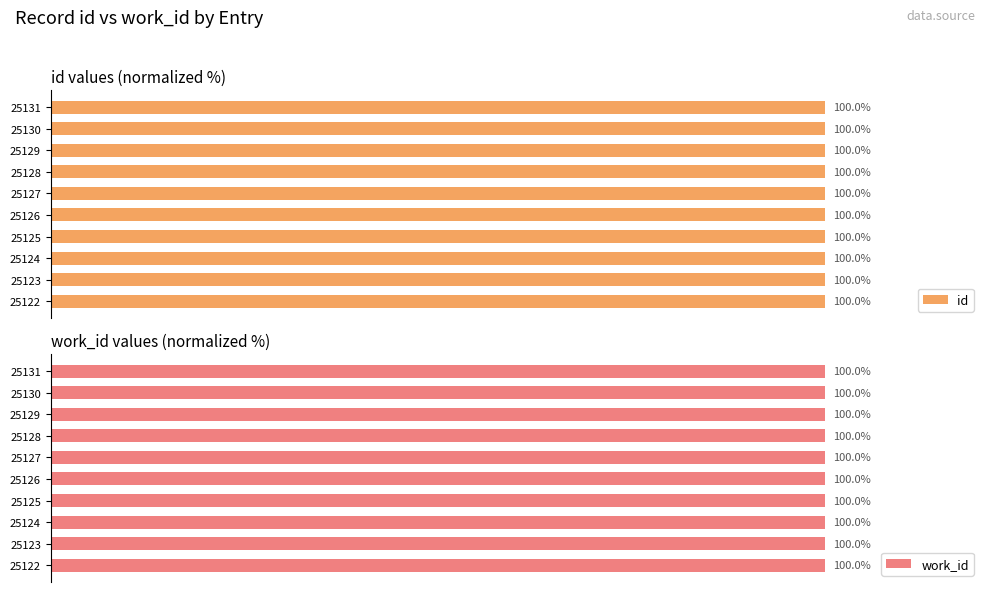

Rank the series by their average value, from highest to lowest.

id, work_id